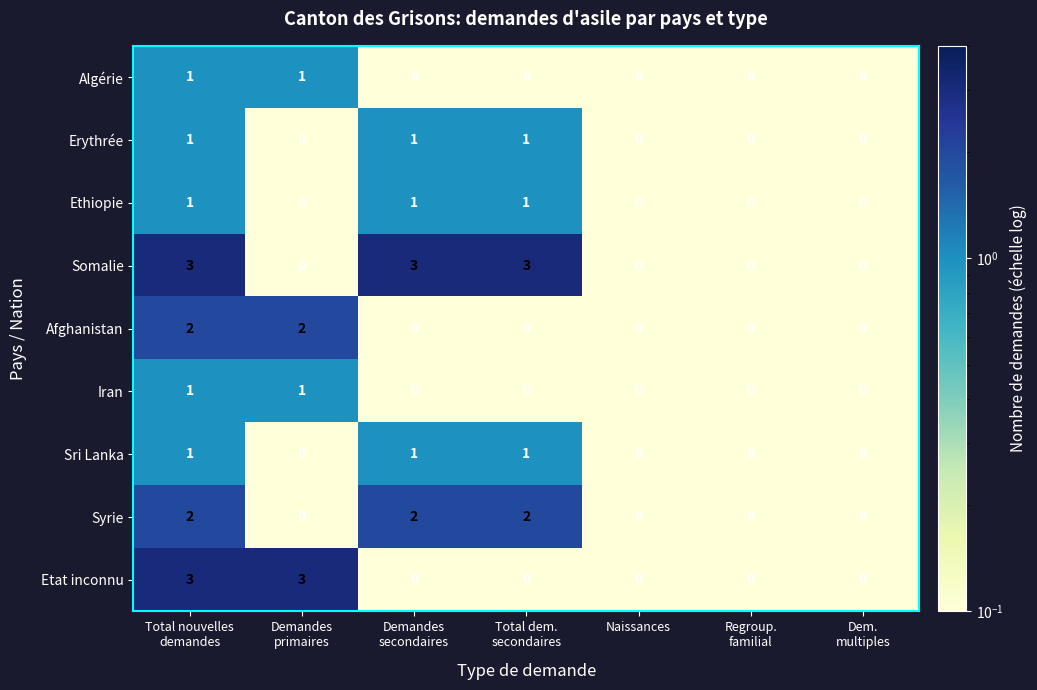

What is the difference between the maximum and second lowest values in the Somalie series?

3